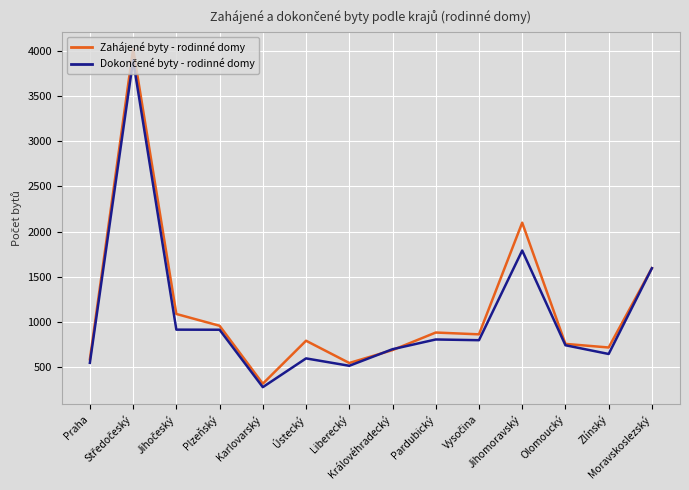

How many distinct data groups are displayed?

2